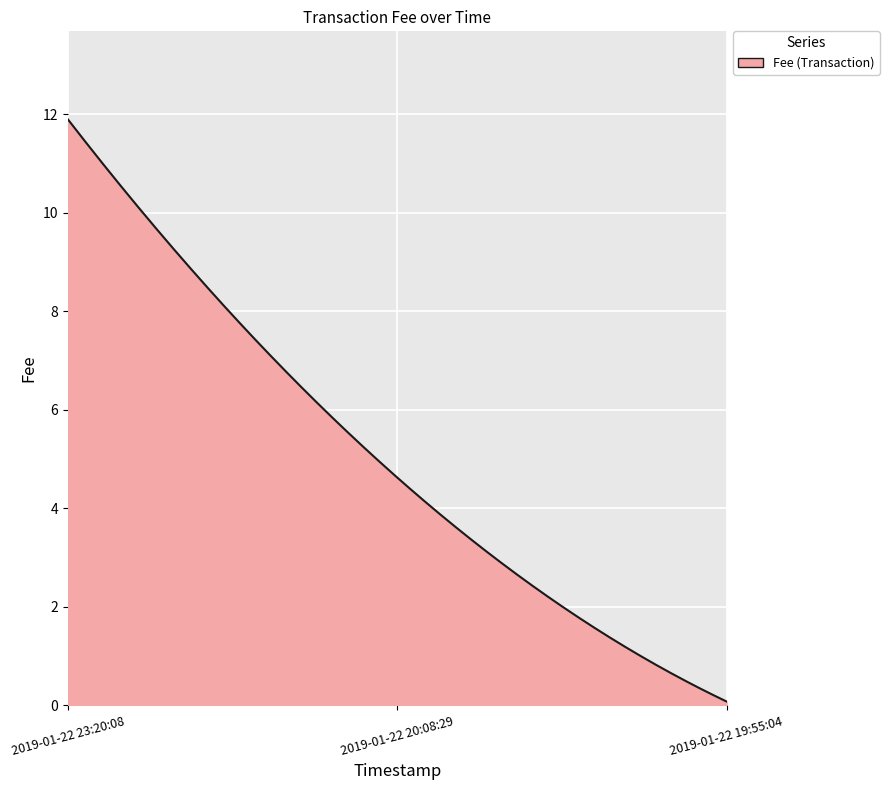

What is the greatest value displayed?

11.9